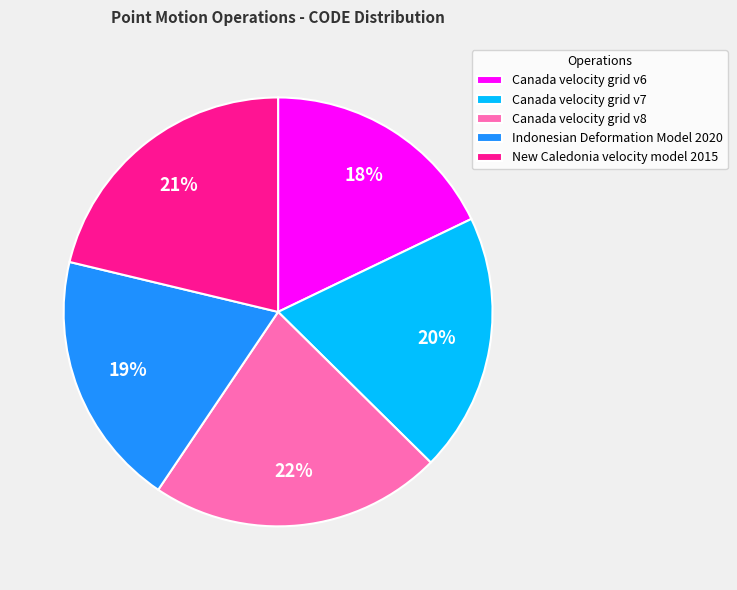

Is it true that Canada velocity grid v8 is 22% of the pie?

True